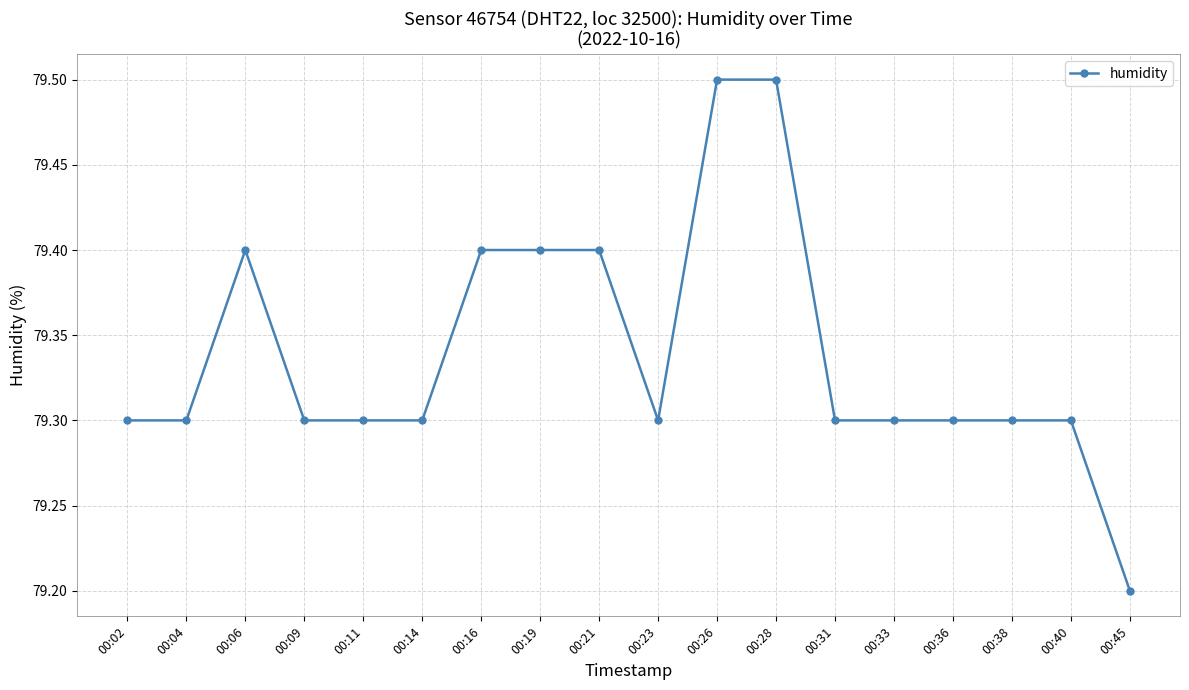

True or false: the data shows 79.3 at 00:11.

True